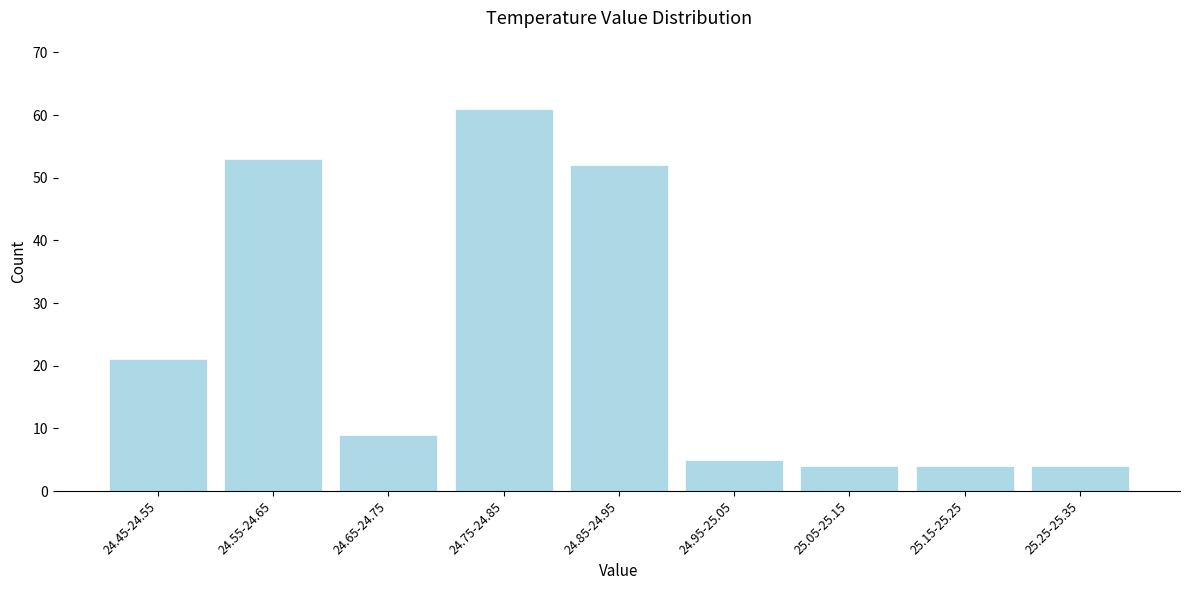

Reading left to right, extract all data points from this chart.

24.45-24.55=21	24.55-24.65=53	24.65-24.75=9	24.75-24.85=61	24.85-24.95=52	24.95-25.05=5	25.05-25.15=4	25.15-25.25=4	25.25-25.35=4